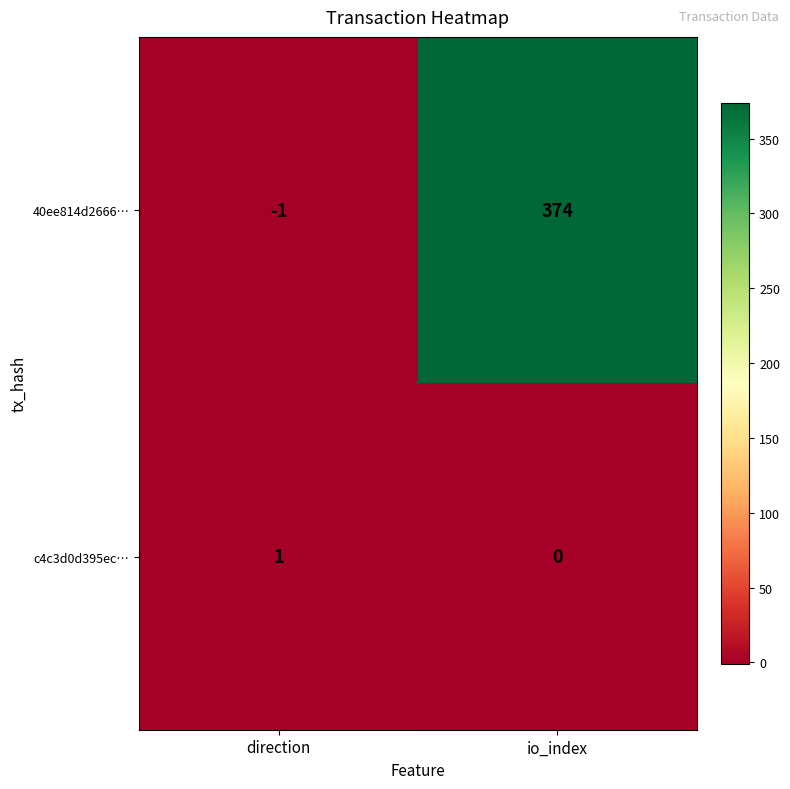

True or false: 40ee814d2666… has a value of -1 at direction.

True